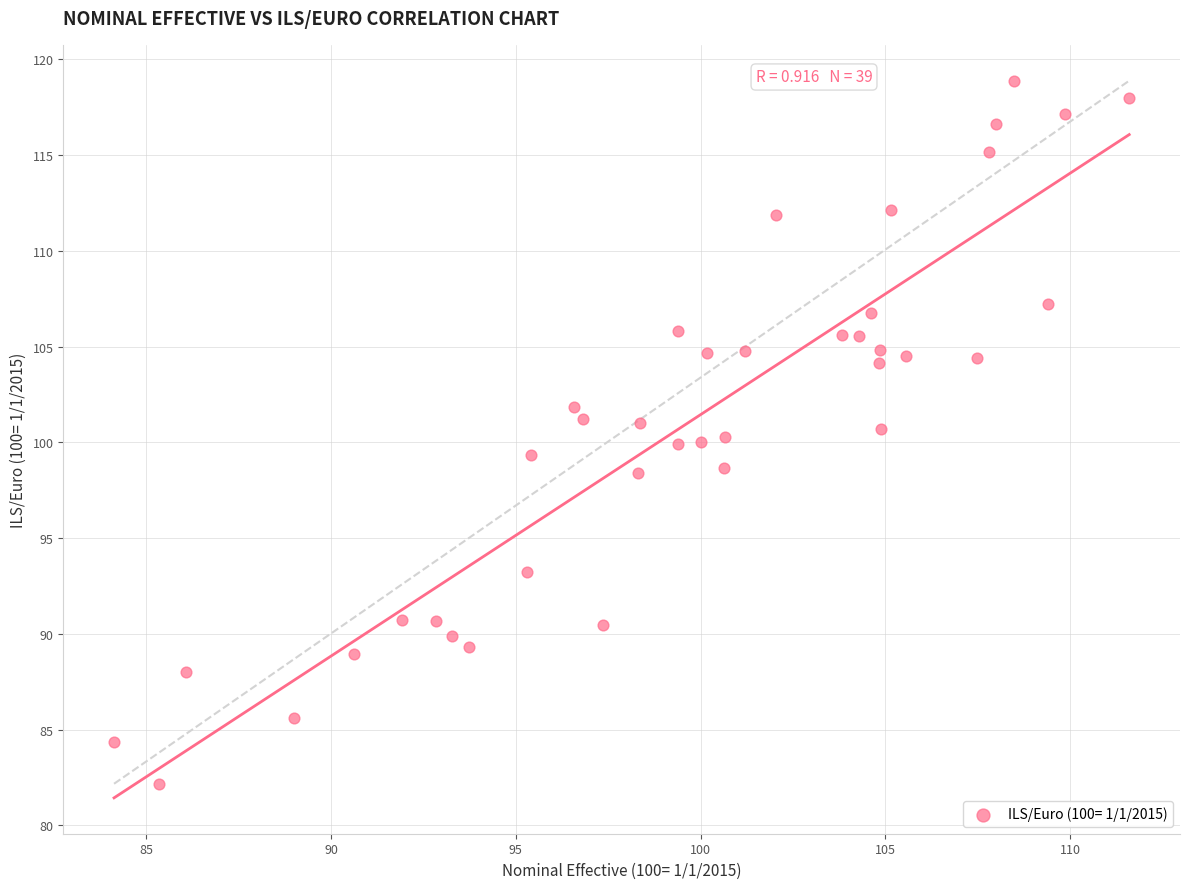

What is the range of Y values (max minus min)?

36.7